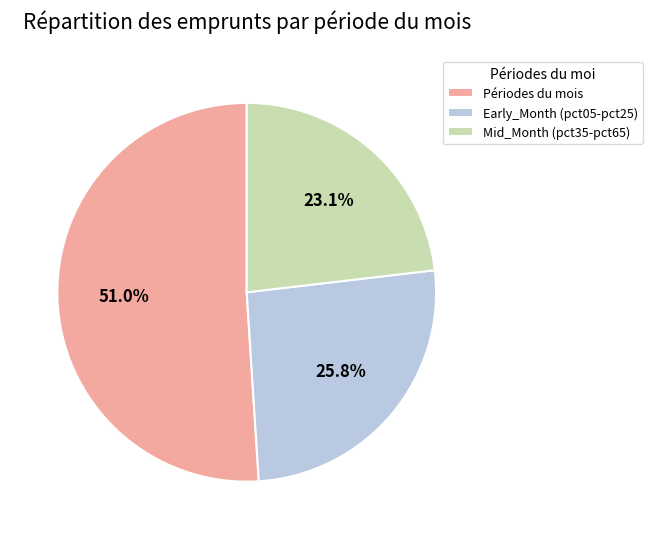

What portion of the pie excludes Mid_Month (pct35-pct65)?

76.9%